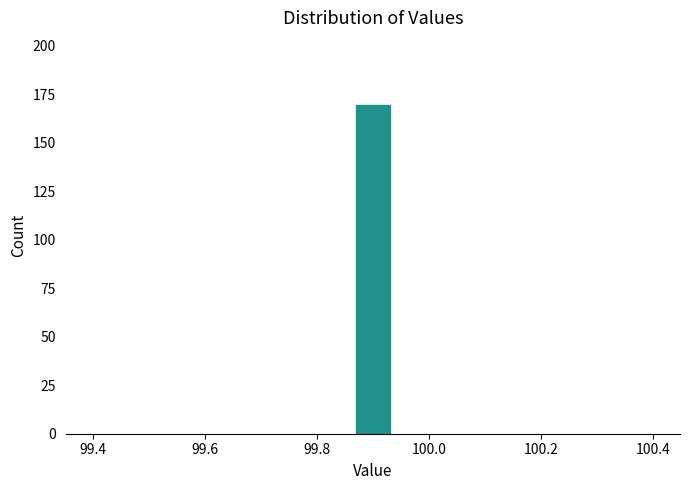

Read against the x-axis, roughly where is the centre of the tallest bar?

99.90